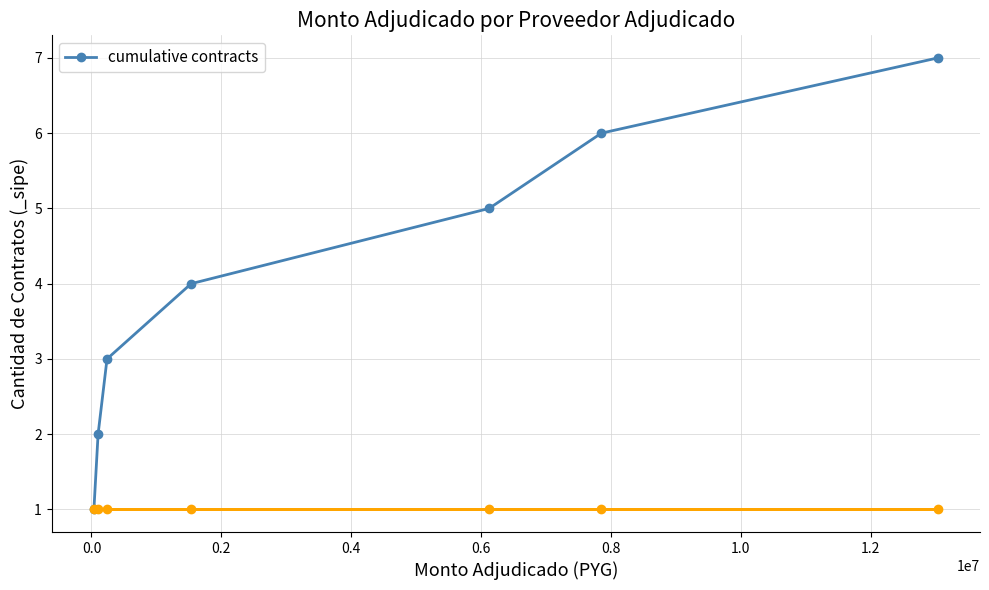

True or false: there are more than 1 points higher than both neighbors.

False